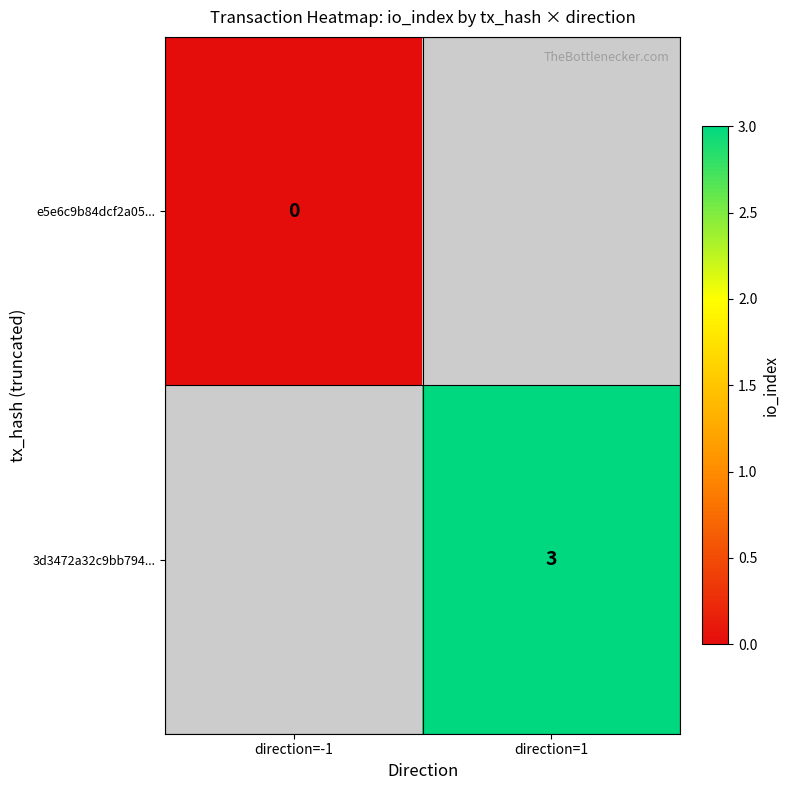

The value of 3d3472a32c9bb794... at direction=1 is 1.8. True or false?

False